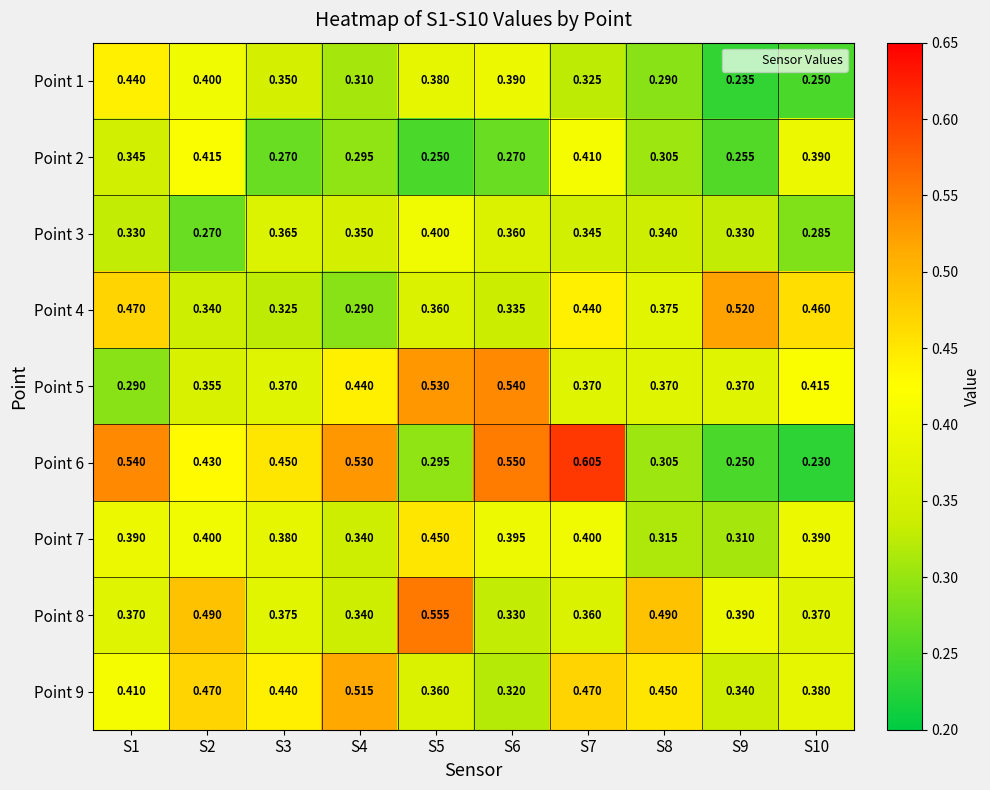

Is the value of Point 2 at S3 greater than the value of Point 5 at S8?

No